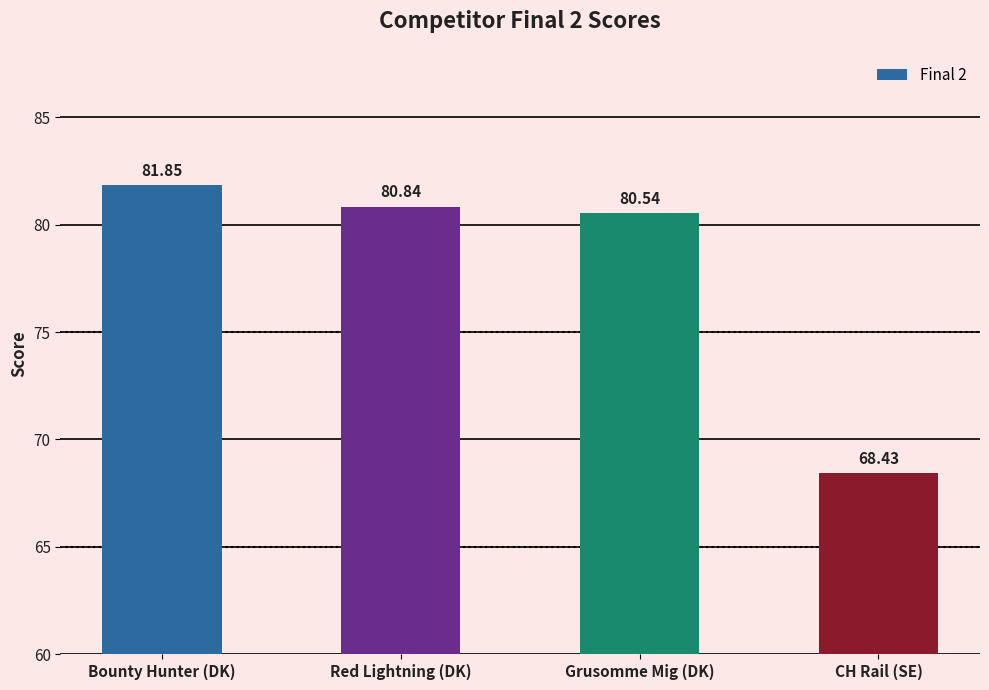

At which label does the data first exceed 80?

Bounty Hunter (DK)